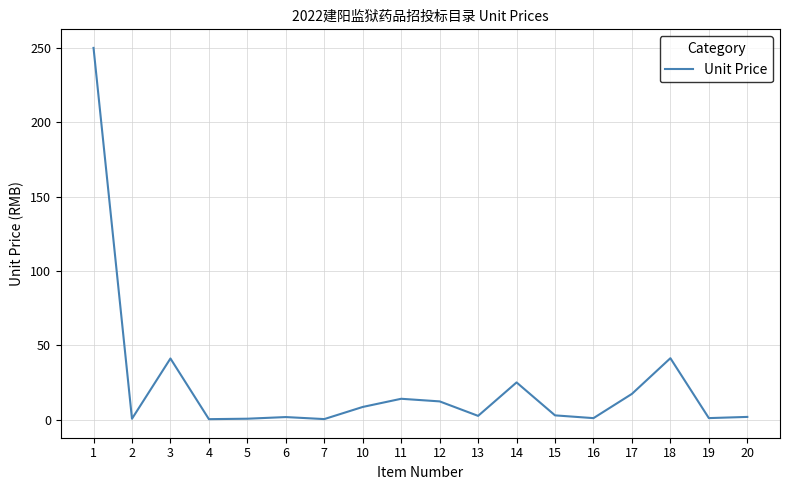

What is the greatest value displayed?

250.0